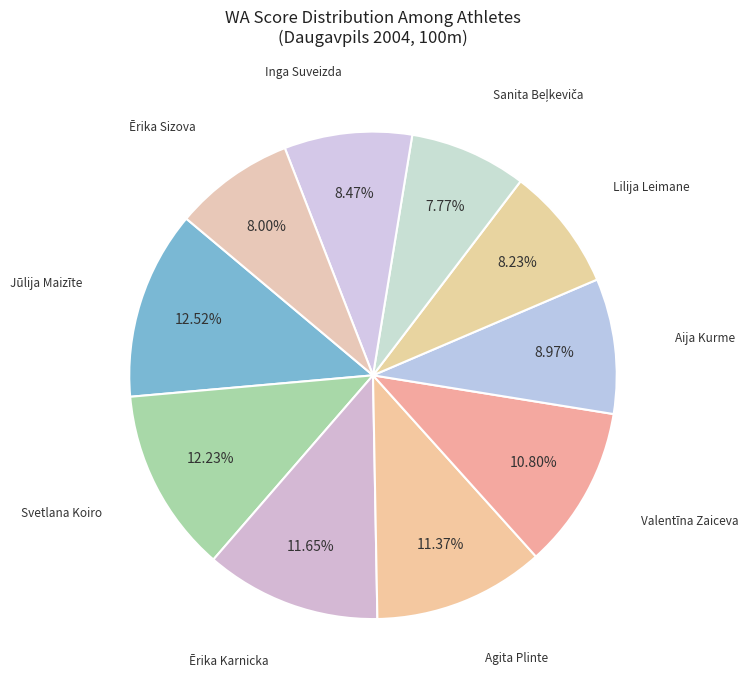

How many segments does this pie chart have?

10